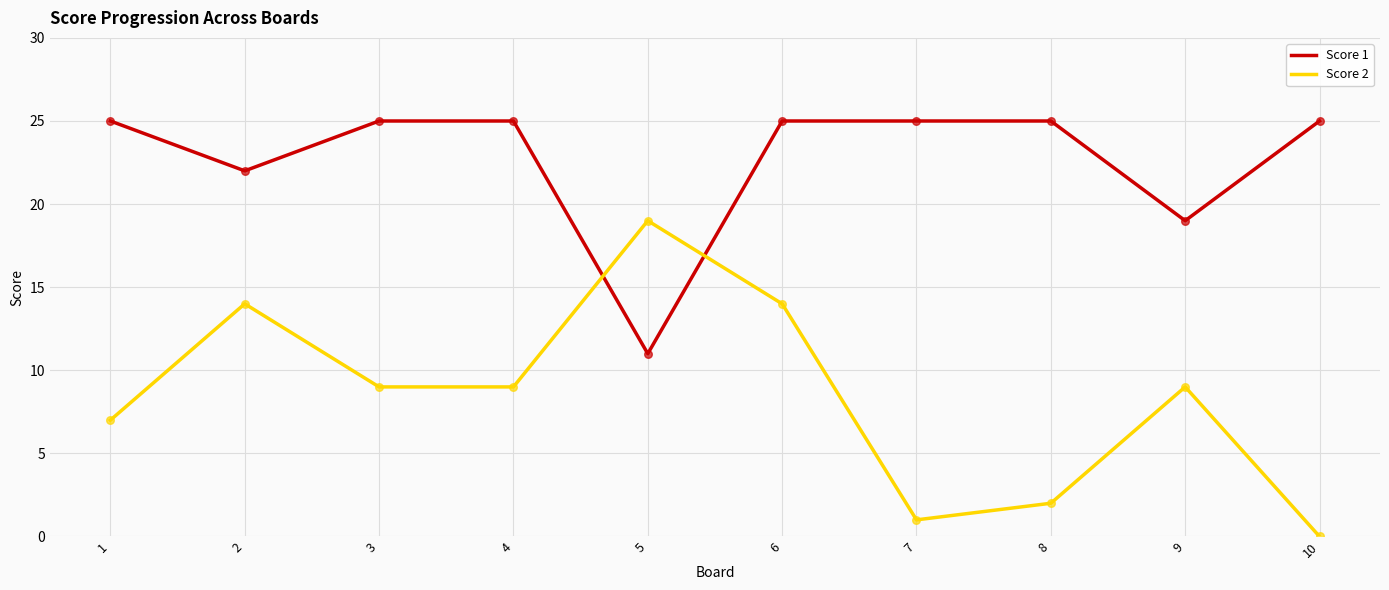

Which series has the widest spread of values?

Score 2